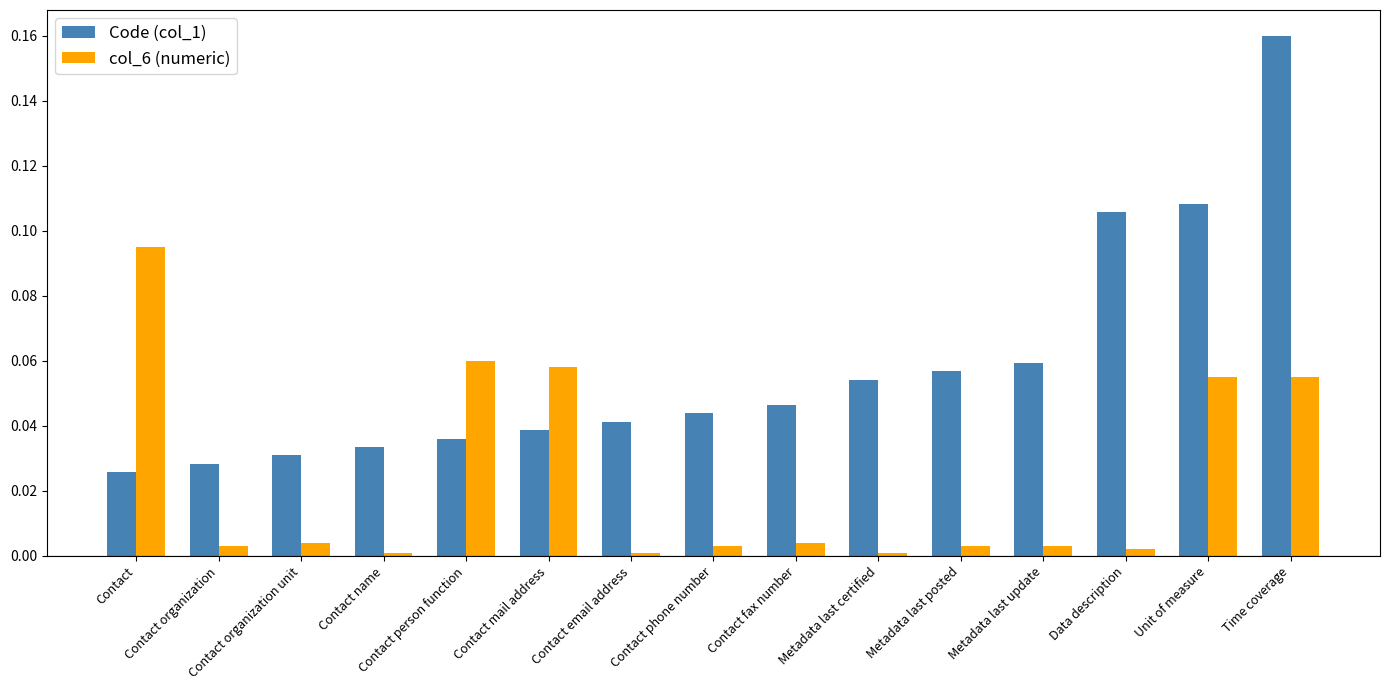

List the series in order of their overall mean, lowest first.

col_6 (numeric), Code (col_1)